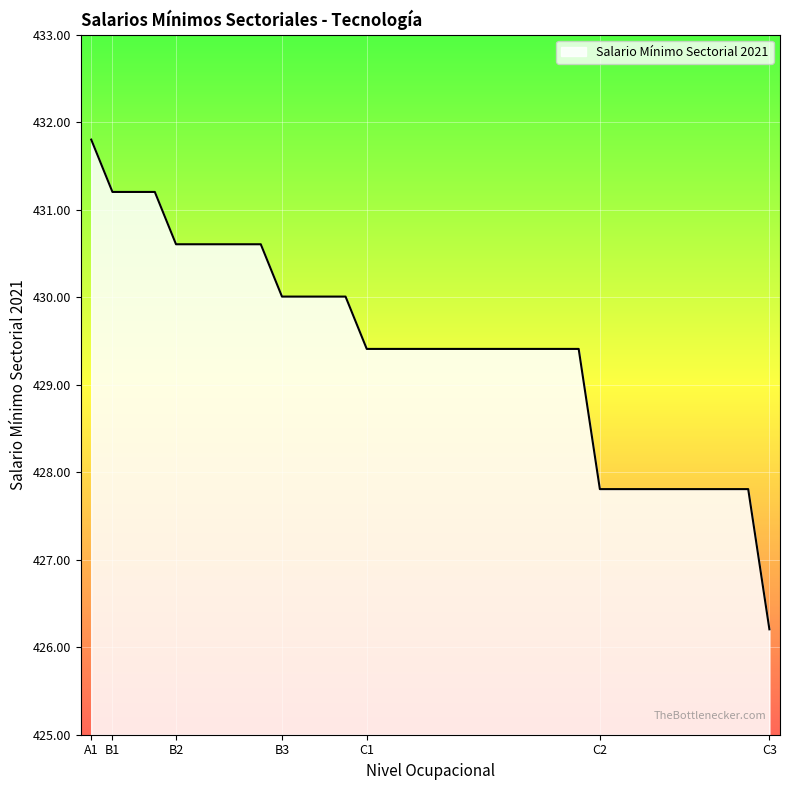

What is the difference between the maximum and minimum values?

5.6